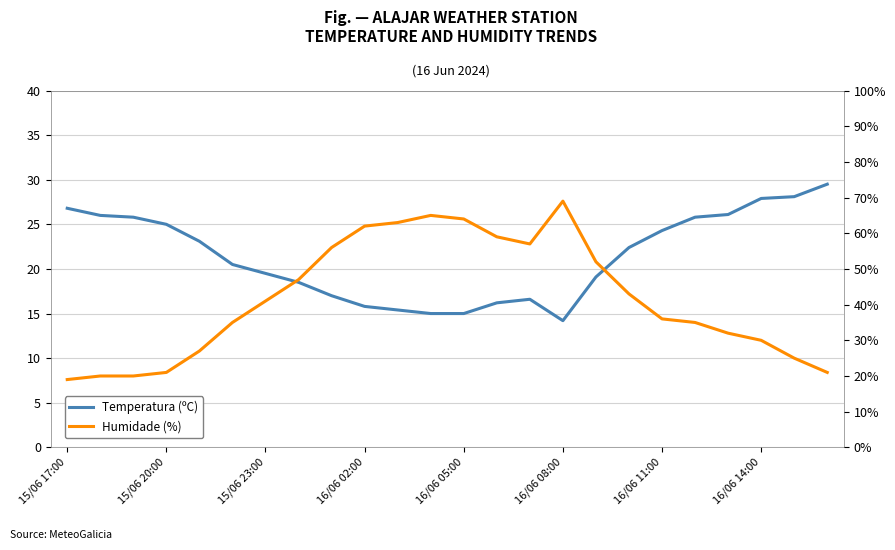

What are all the series names shown in the legend?

Temperatura (ºC), Humidade (%)